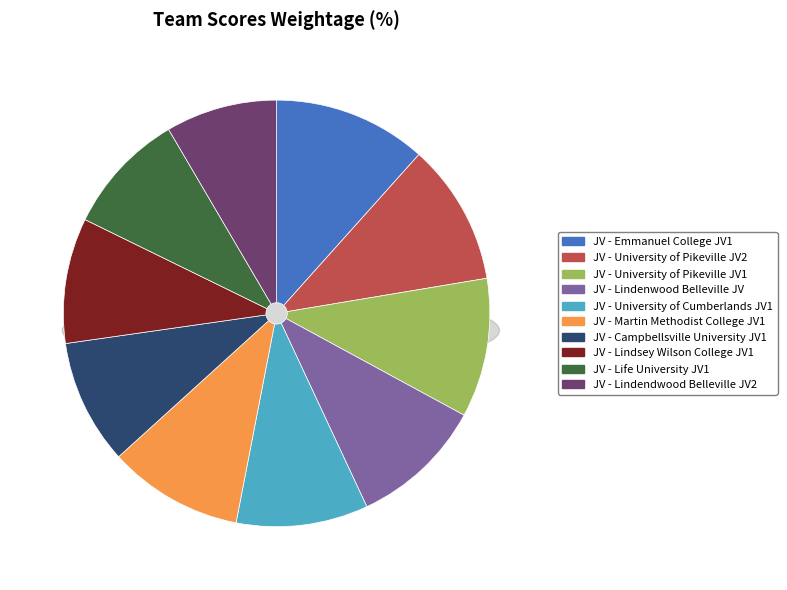

How much of the chart is everything except JV - Emmanuel College JV1?

88.4%